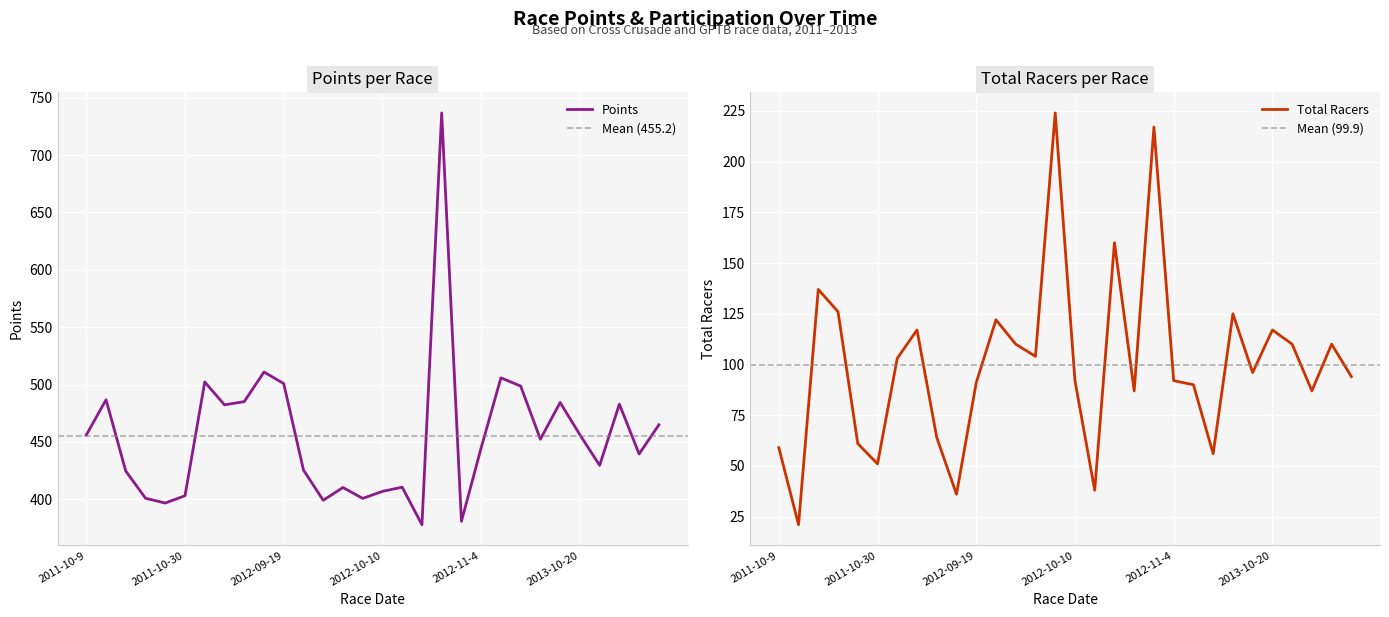

What is the lowest value of the Points series?

377.8